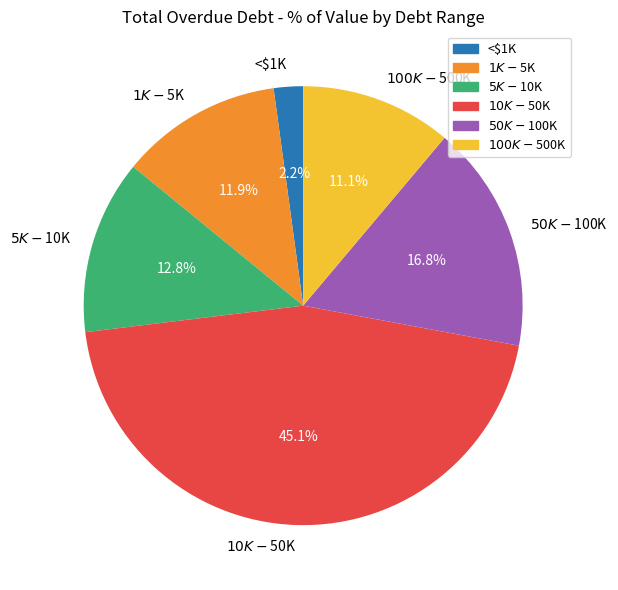

Which category has the biggest portion of the pie?

$10K-$50K